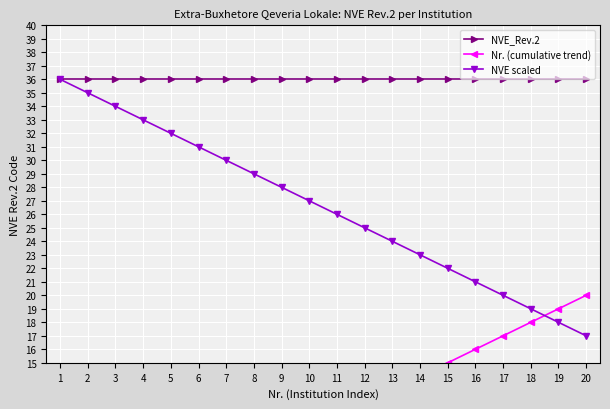

Rank the series at 7 from highest to lowest value.

NVE_Rev.2, NVE scaled, Nr. (cumulative trend)